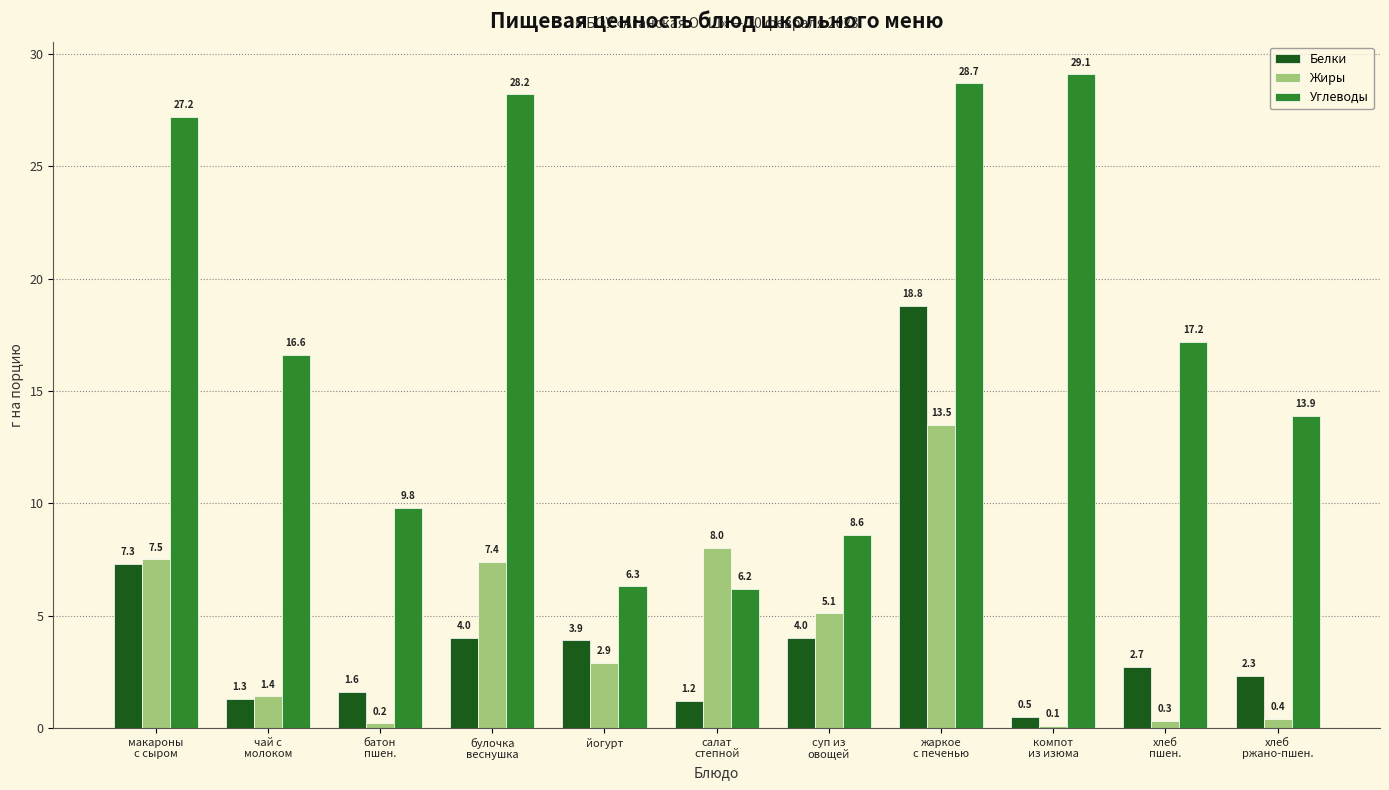

What is the label of the 2nd bar from the left?

чай с
молоком